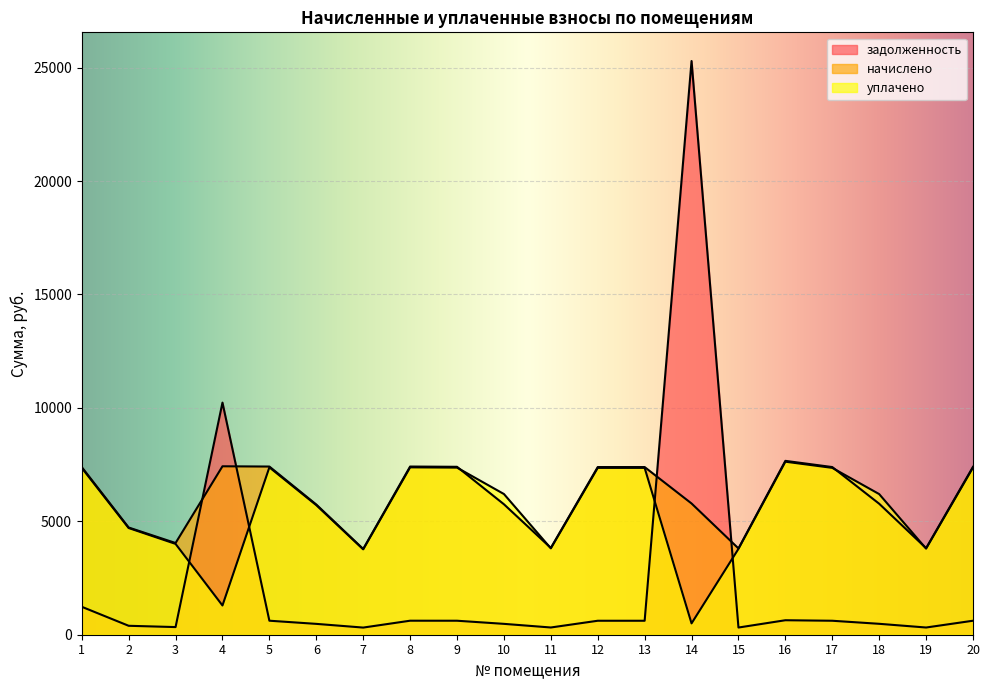

What is the difference between the maximum and minimum values in the задолженность series?

24974.5